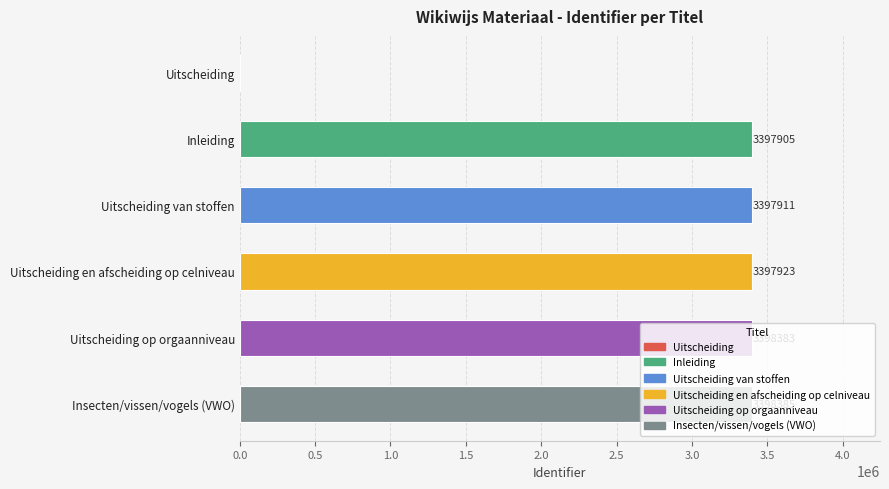

Approximately how many times larger is the value at Uitscheiding op orgaanniveau compared to Uitscheiding van stoffen?

1.0